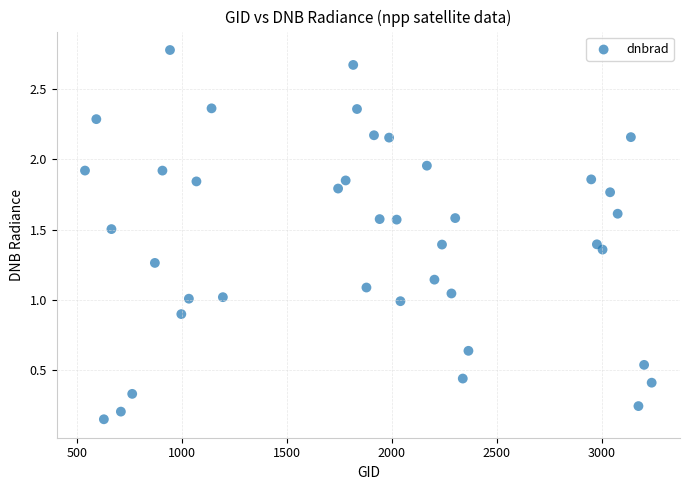

What is the range of X values (max minus min)?

2700.0